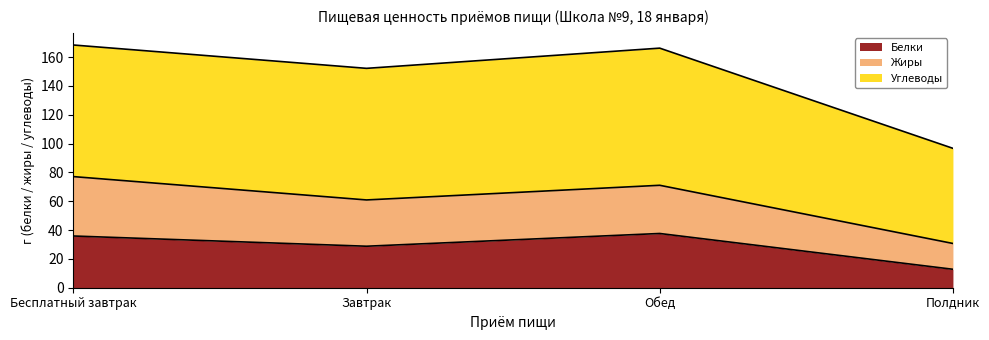

Is it true that Жиры equals 32.1 at Завтрак?

True